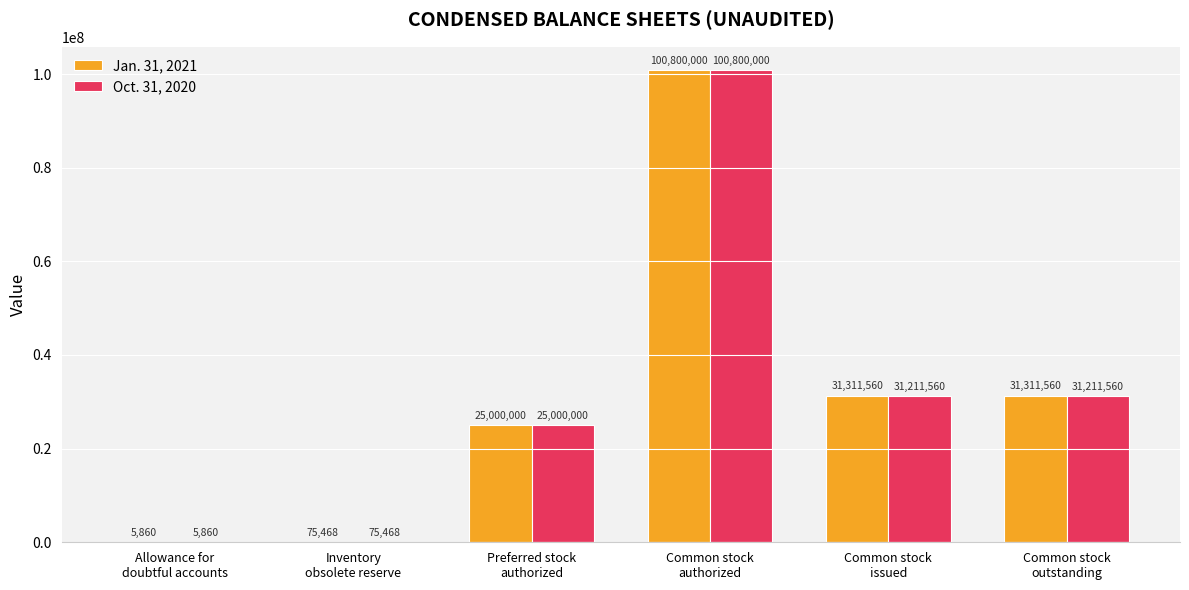

At which category is the sum across all series the highest?

Common stock
authorized